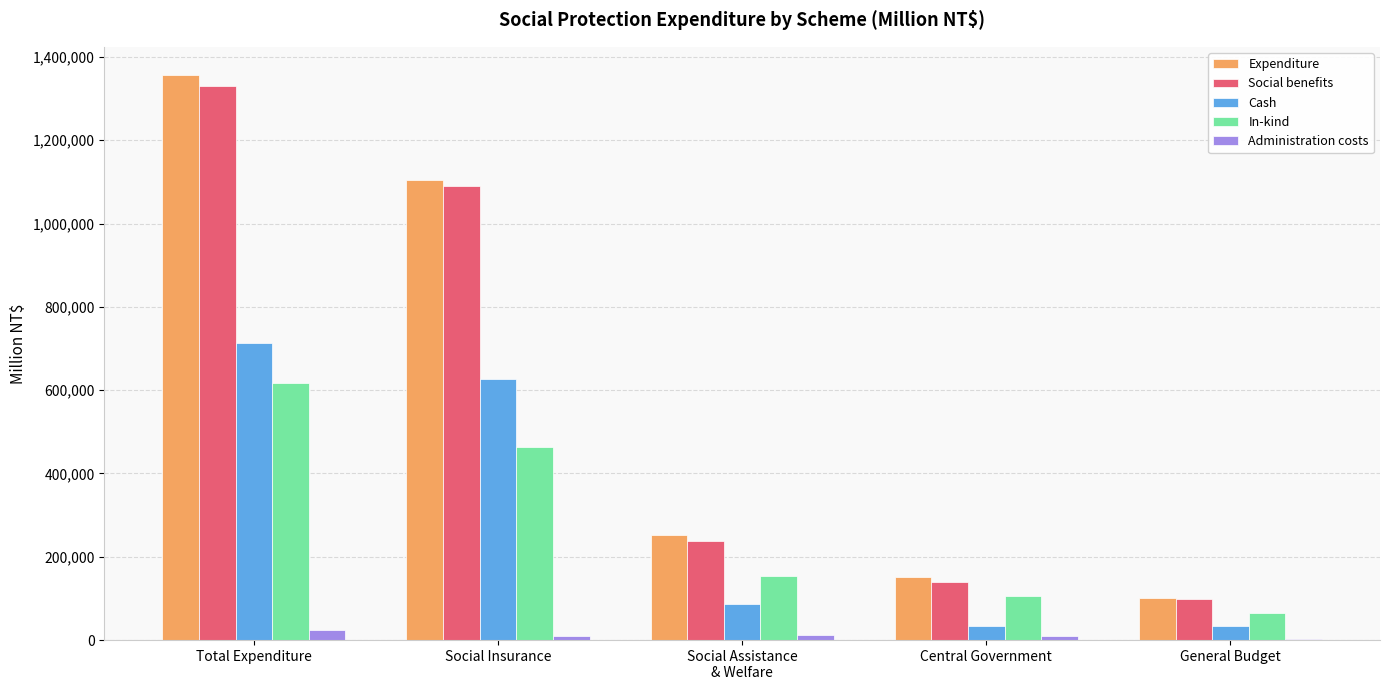

At which label does Cash reach its peak?

Total Expenditure